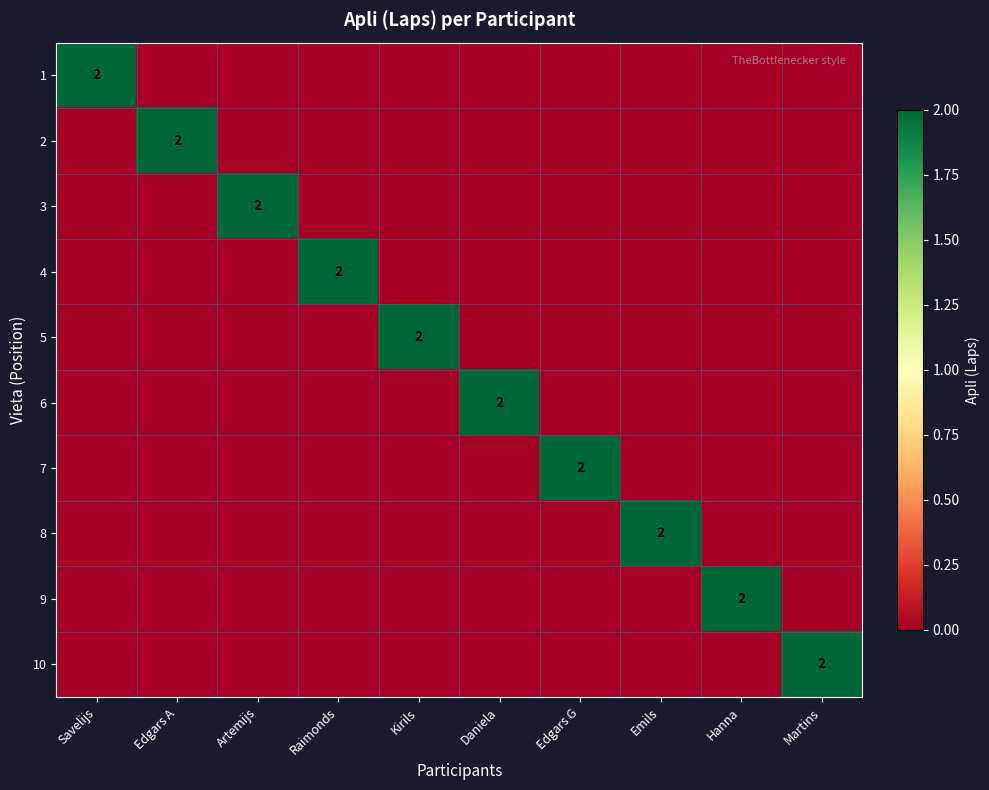

Is it true that 10 equals 3 at Martins?

False